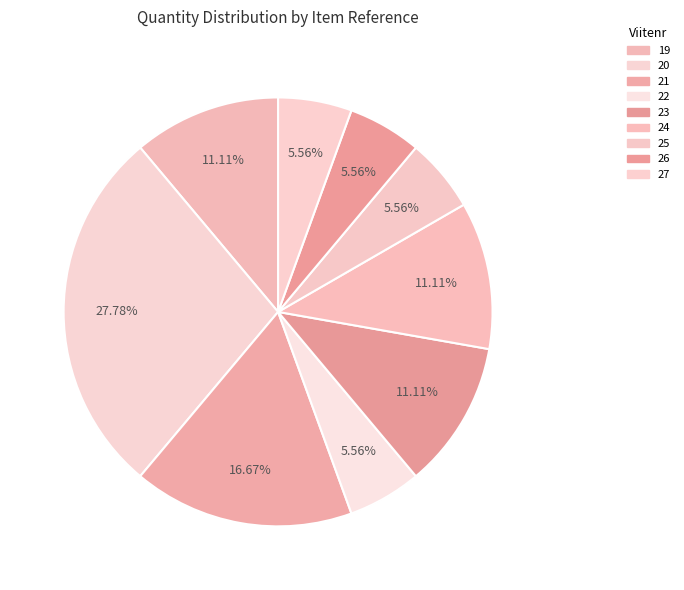

To the nearest percent, what percentage of the pie is 19?

11%